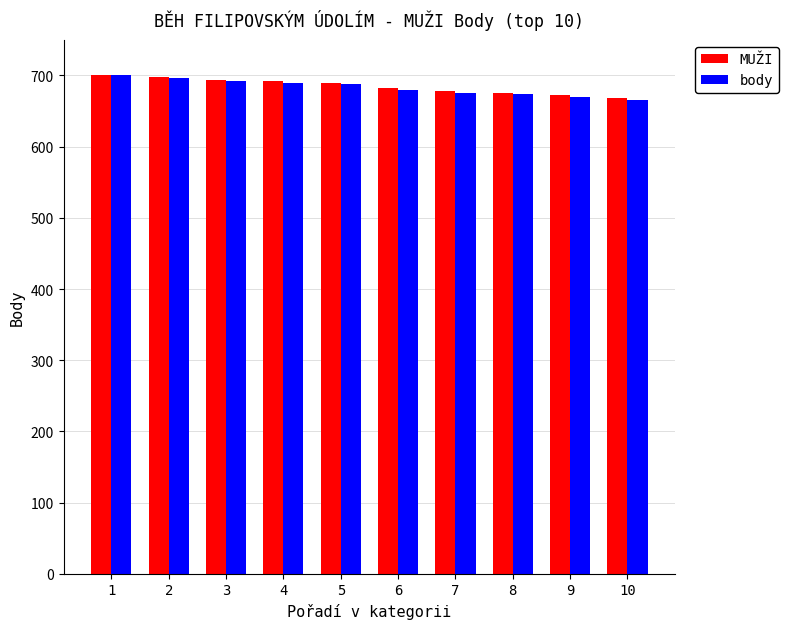

The value of MUŽI at 8 is 676. True or false?

True